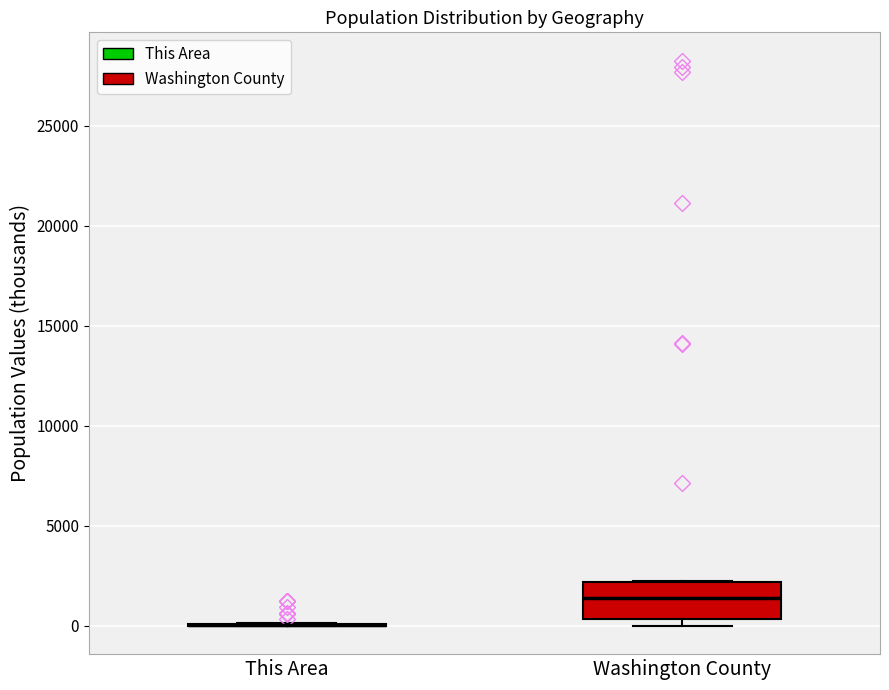

Reading left to right, read every box against the y-axis: the position of its median line, the range the box covers, and the ends of its whiskers. The values are not printed on the chart, so give them approximately, as read against the axis.

This Area: box collapsed to a line at 0, whiskers 0 to 0
Washington County: median 1500, box 500 to 2000, whiskers 0 to 2000